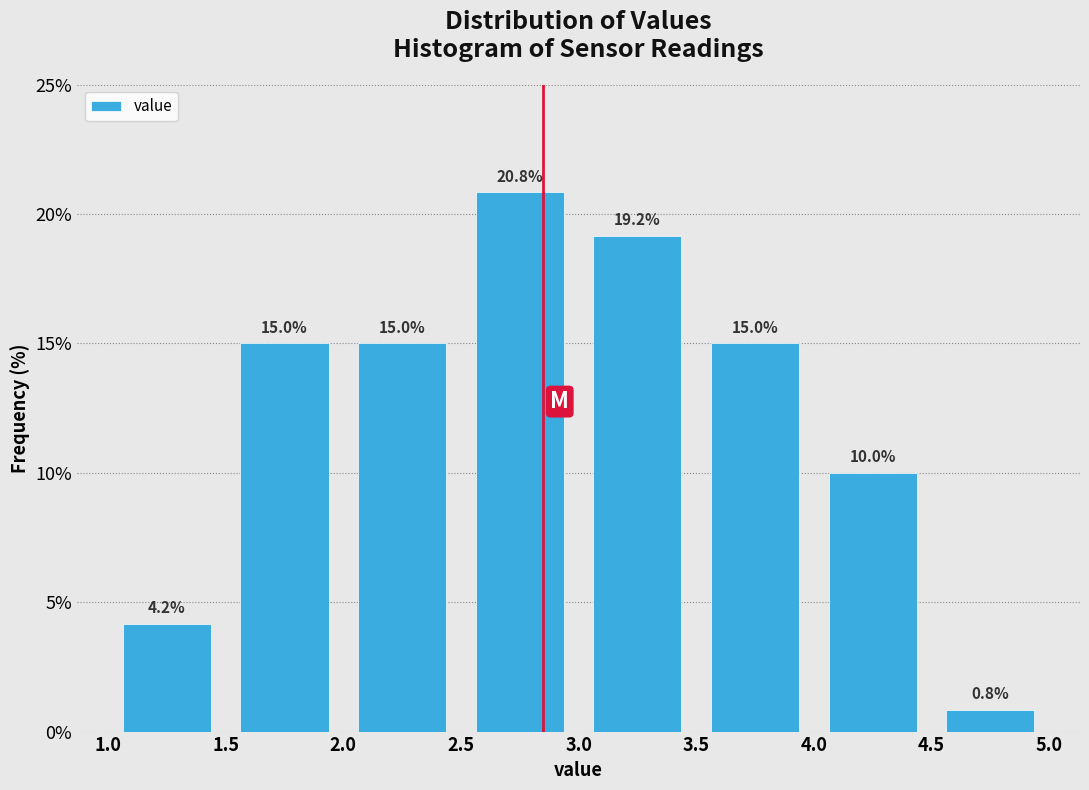

What is the height of the bar covering 1.5 to 2.0 on the x-axis?

15.0